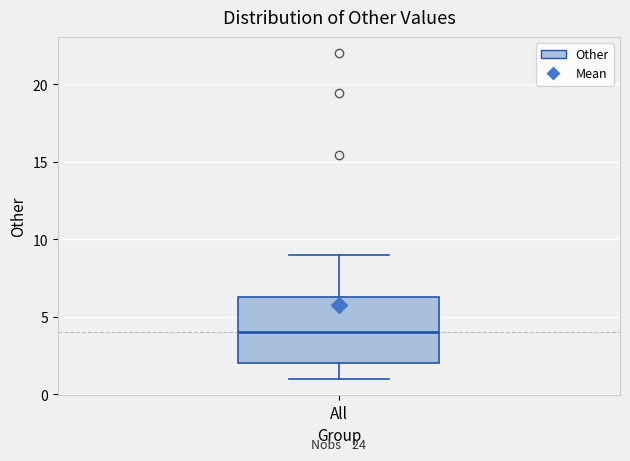

Transcribe this box plot: give where the median line is, the range the box spans, and where the two whiskers end, as read against the y-axis. The values are not printed on the chart, so give them approximately, as read against the axis.

median 4.0, box 2.0 to 6.5, whiskers 1.0 to 9.0